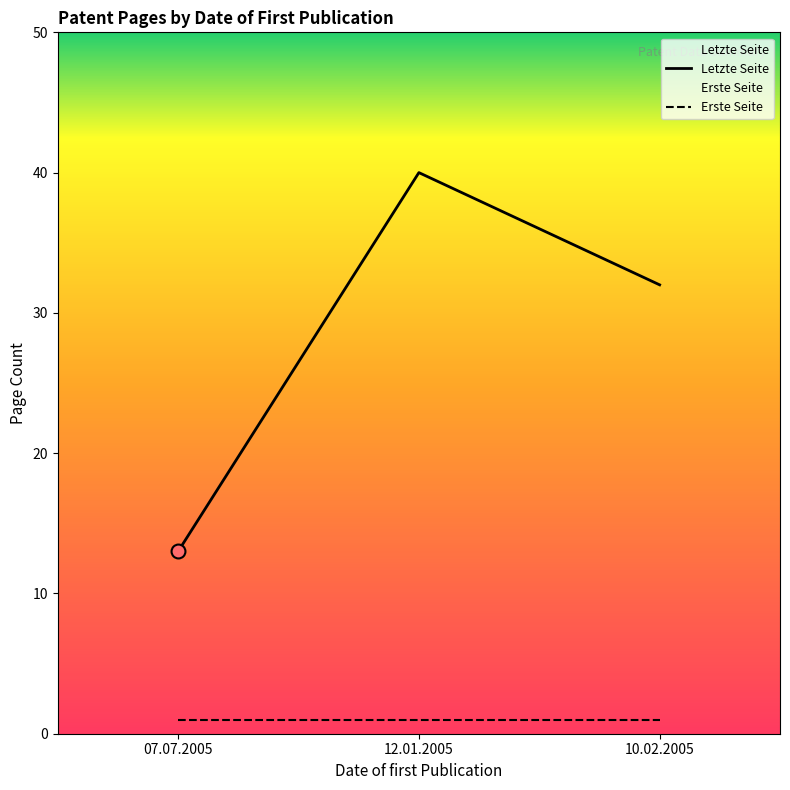

Which series reaches the minimum Y coordinate?

Erste Seite